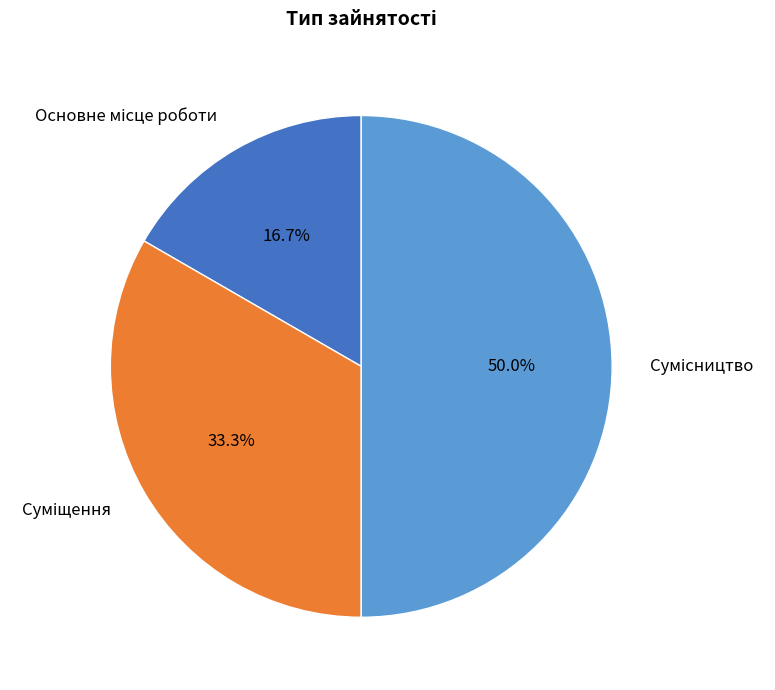

Which slice is the smallest?

Основне місце роботи